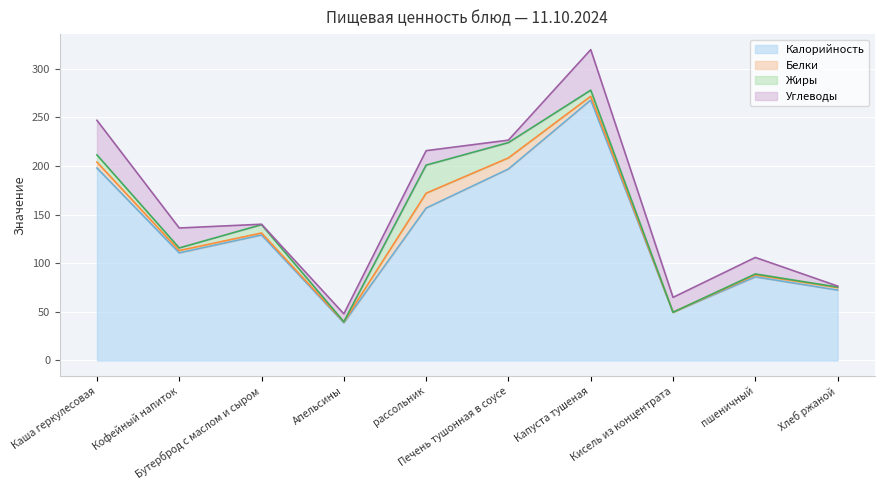

True or false: Углеводы and Калорийность cross at least once.

False